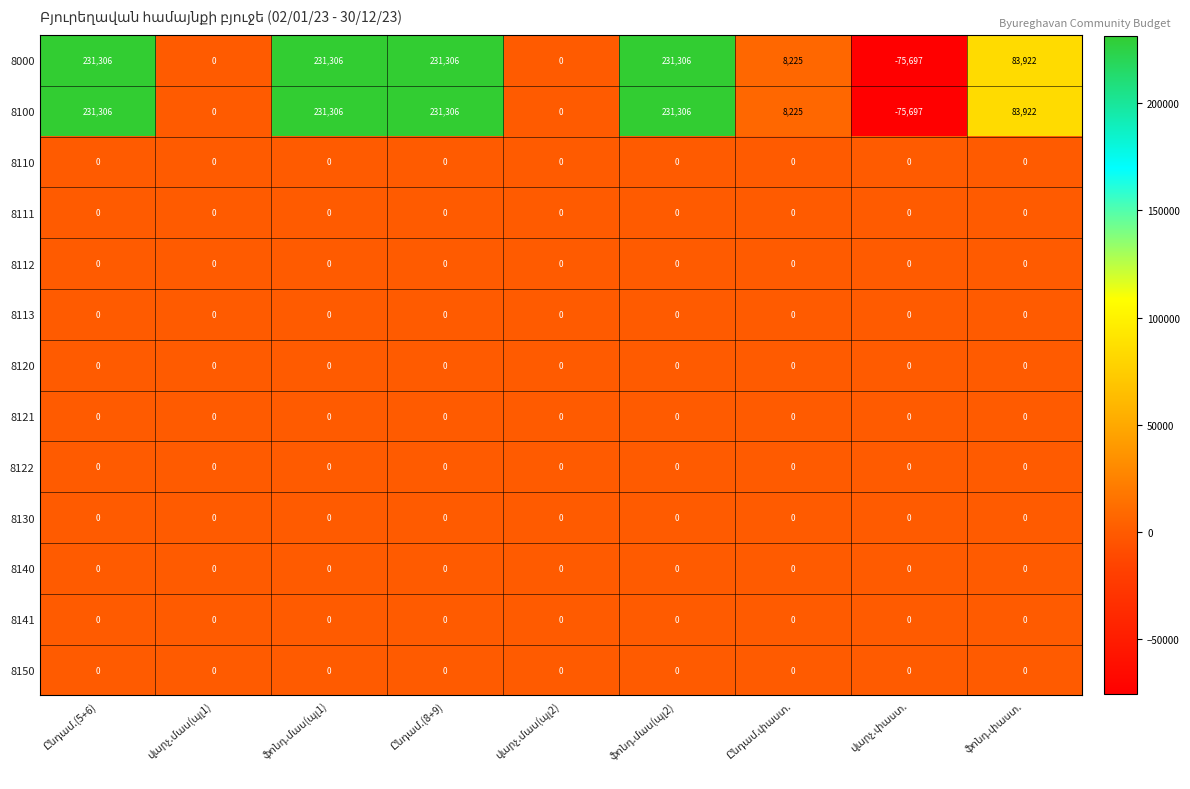

What is the greatest value displayed?

231306